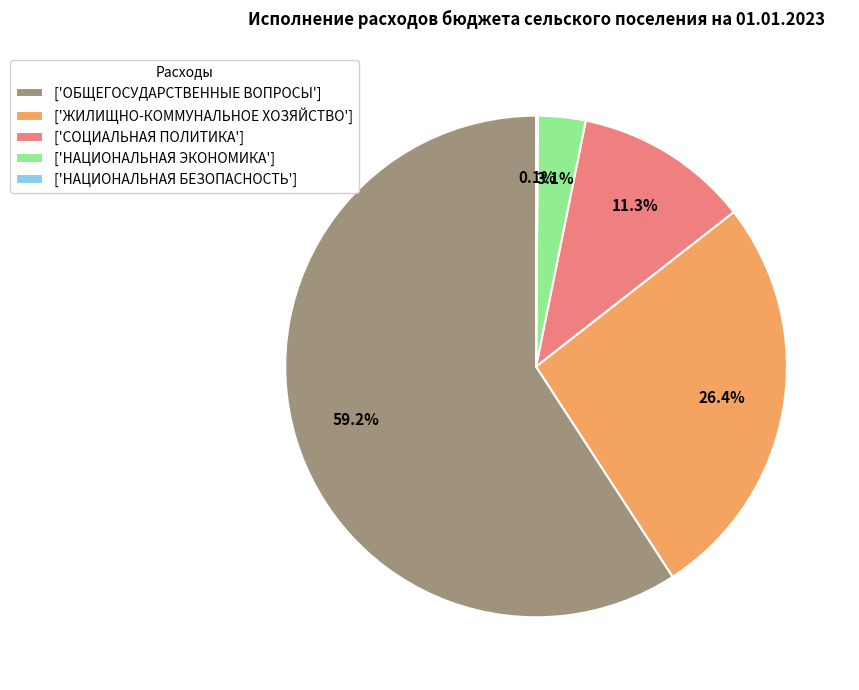

Which has a higher value, ['СОЦИАЛЬНАЯ ПОЛИТИКА'] or ['ОБЩЕГОСУДАРСТВЕННЫЕ ВОПРОСЫ']?

['ОБЩЕГОСУДАРСТВЕННЫЕ ВОПРОСЫ']